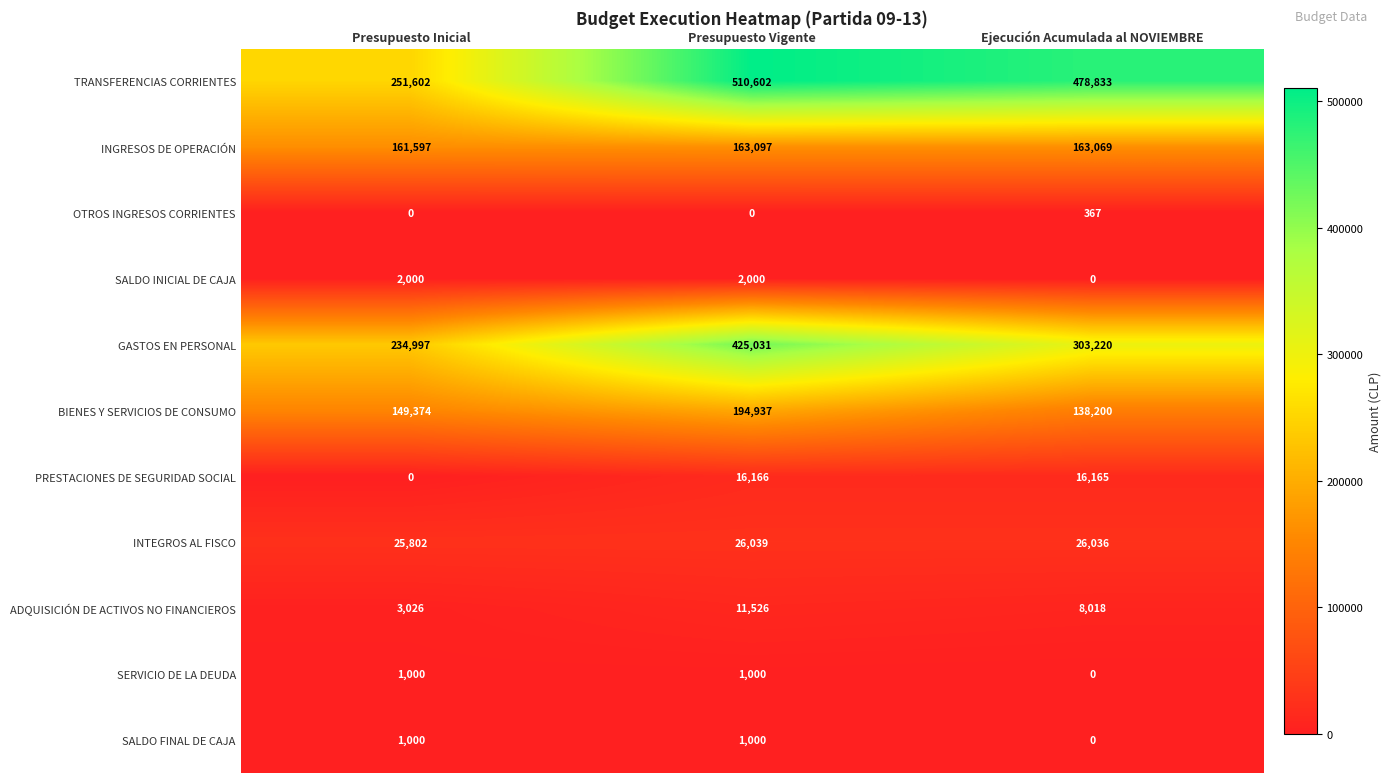

At which label does PRESTACIONES DE SEGURIDAD SOCIAL reach its peak?

Presupuesto Vigente